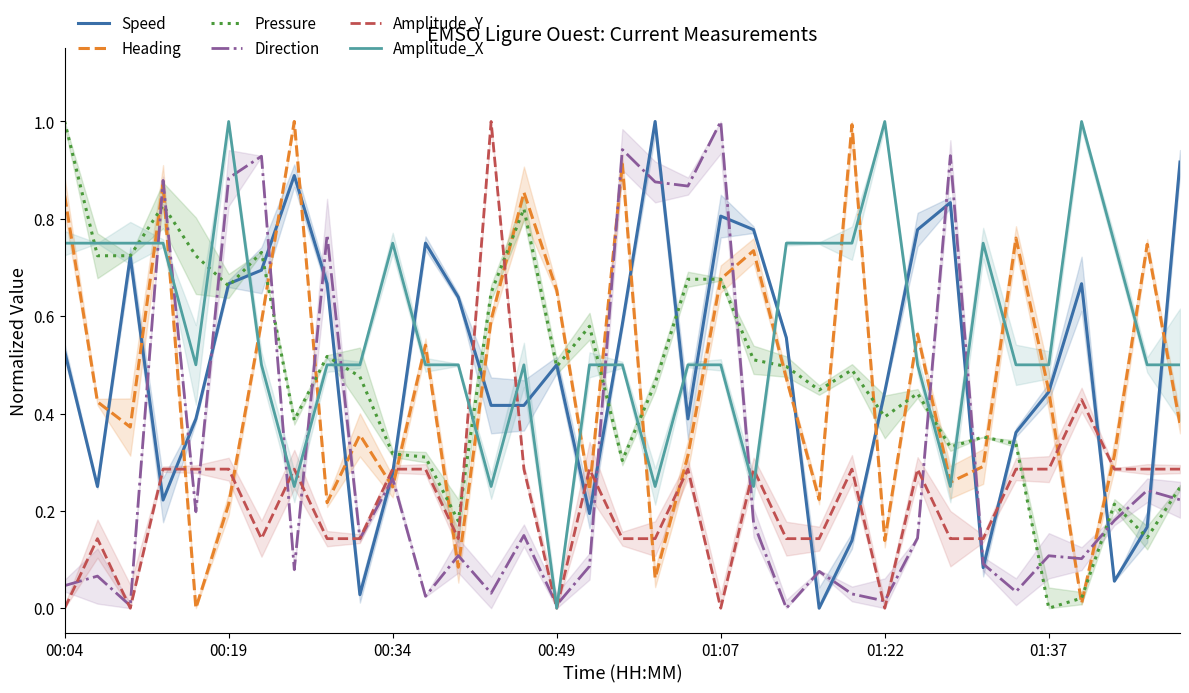

How many intersections are there between Speed and Amplitude_X?

13